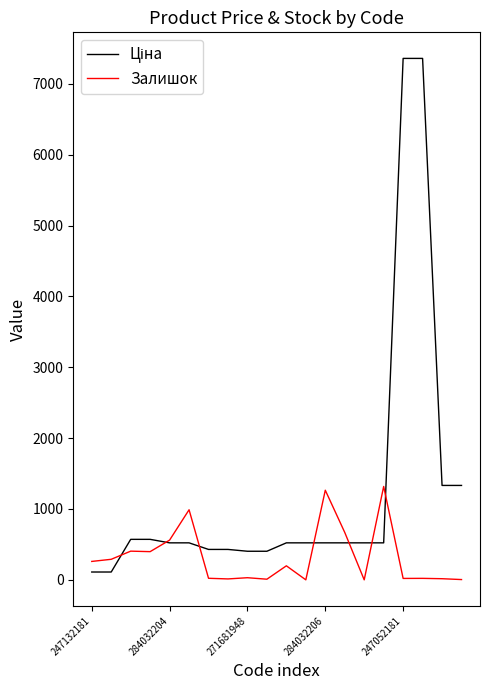

What is the greatest value displayed?

7360.2